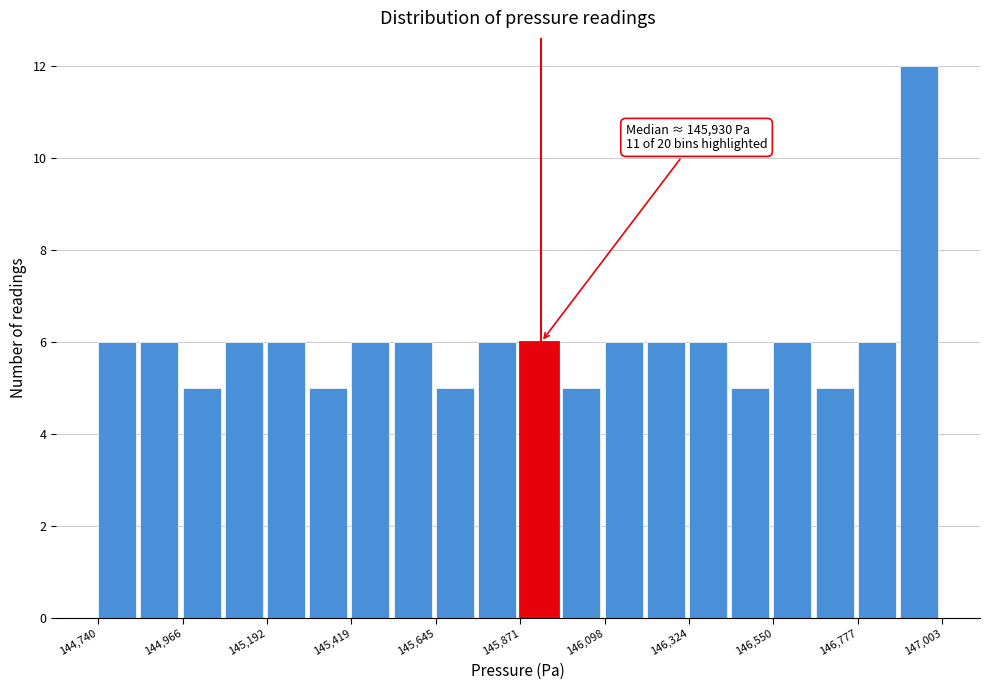

Read against the x-axis, roughly where is the centre of the tallest bar?

146950